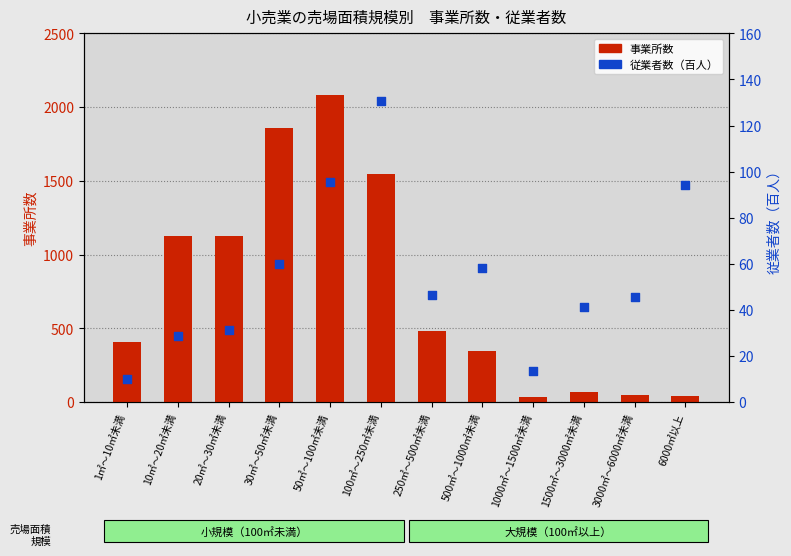

What is the total value across all series at 1500㎡～3000㎡未満?

111.1